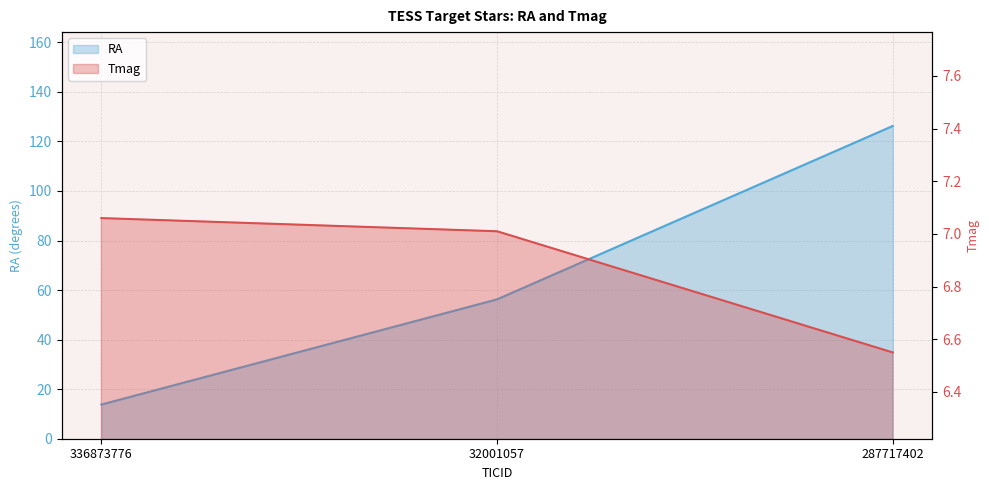

List the series in order of their overall mean, lowest first.

Tmag, RA